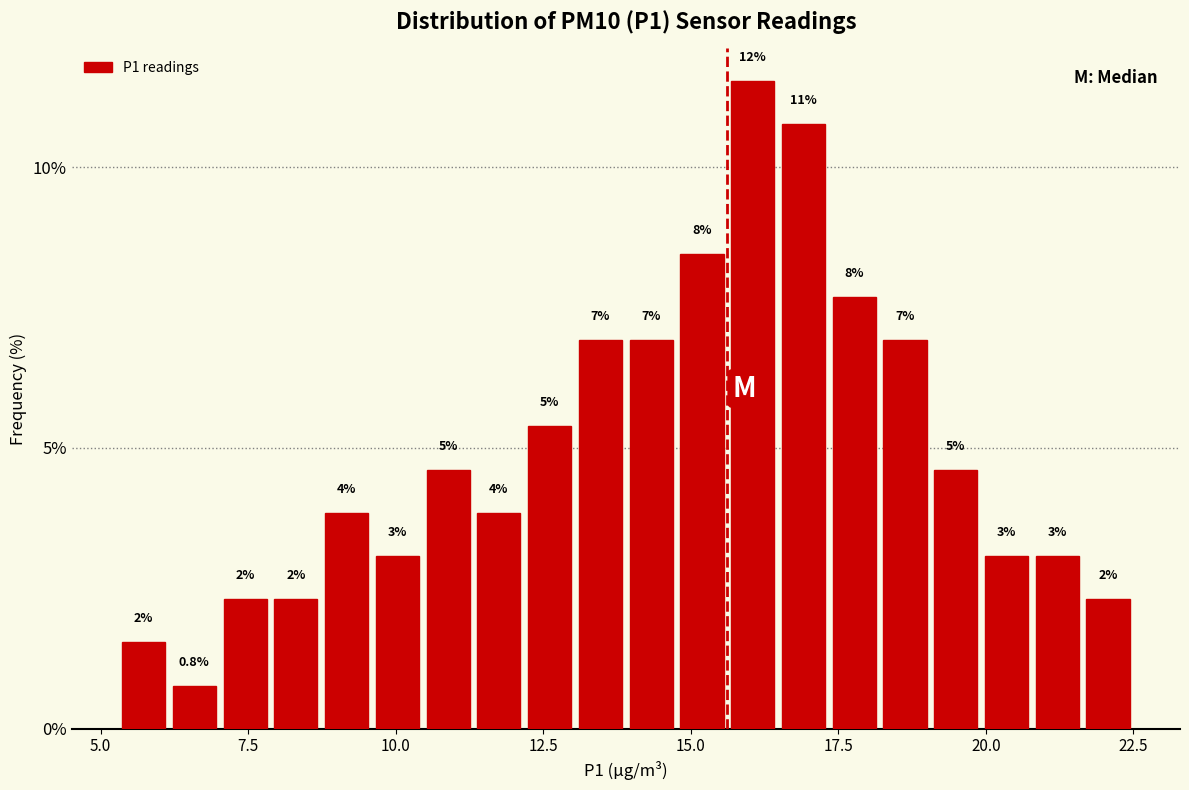

Around what value on the x-axis is the tallest bar? Give the approximate position of its centre, as read against the axis.

16.0